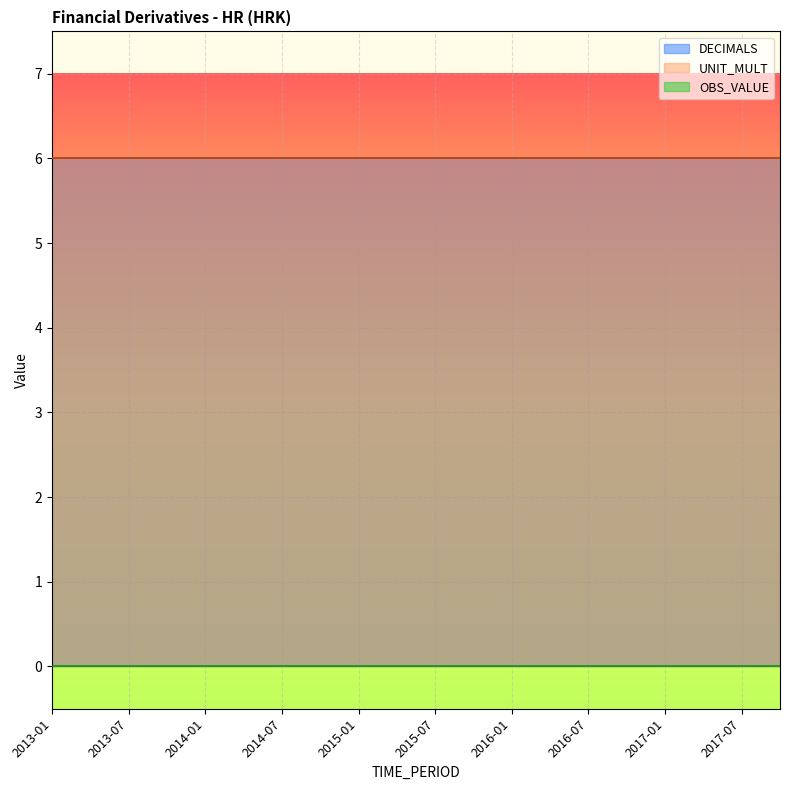

How many data points does each series have?

20